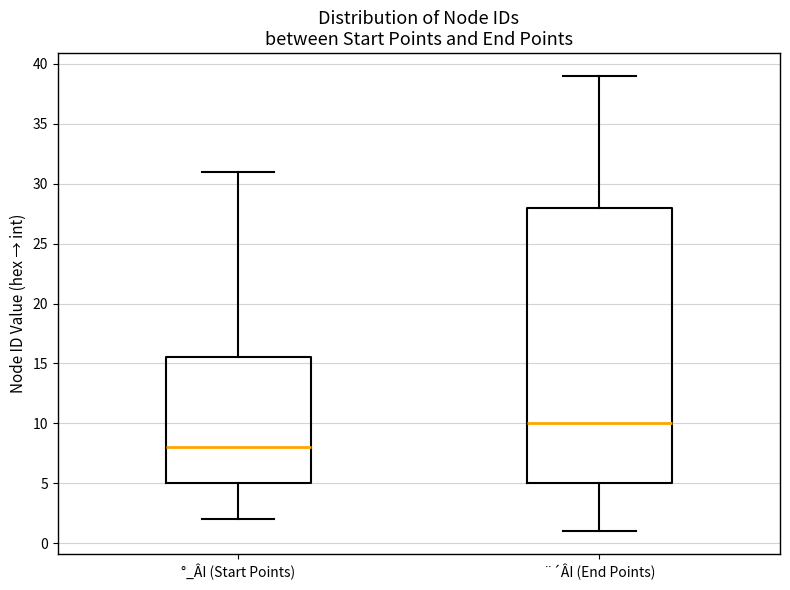

Reading left to right, read every box against the y-axis: the position of its median line, the range the box covers, and the ends of its whiskers. The values are not printed on the chart, so give them approximately, as read against the axis.

°_ÂI (Start Points): median 8.0, box 5.0 to 15.5, whiskers 2.0 to 31.0
¨´ÂI (End Points): median 10.0, box 5.0 to 28.0, whiskers 1.0 to 39.0